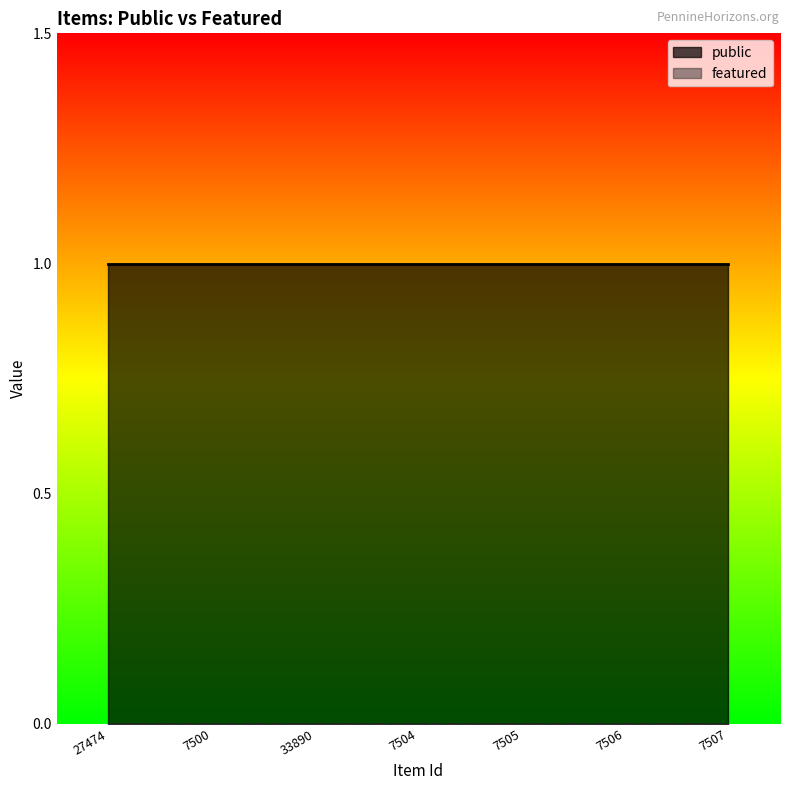

How many data points does each series have?

7